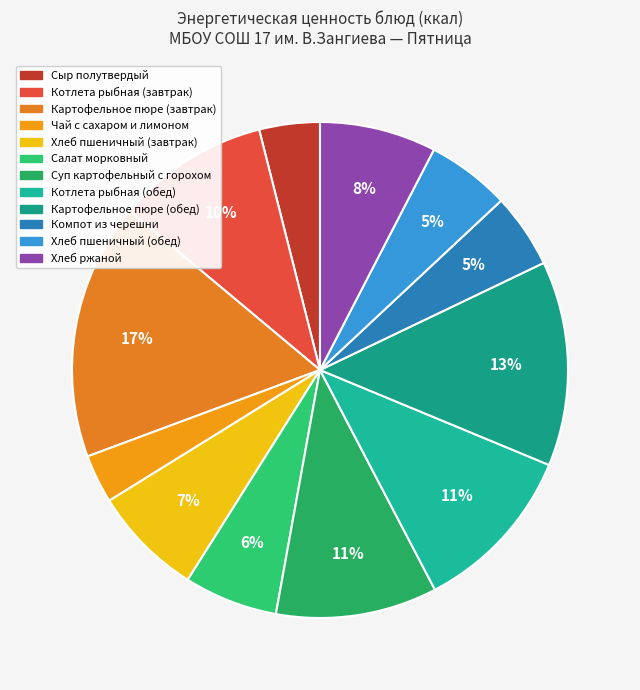

To the nearest percent, what is the combined percentage of Котлета рыбная (обед) and Картофельное пюре (завтрак)?

28%